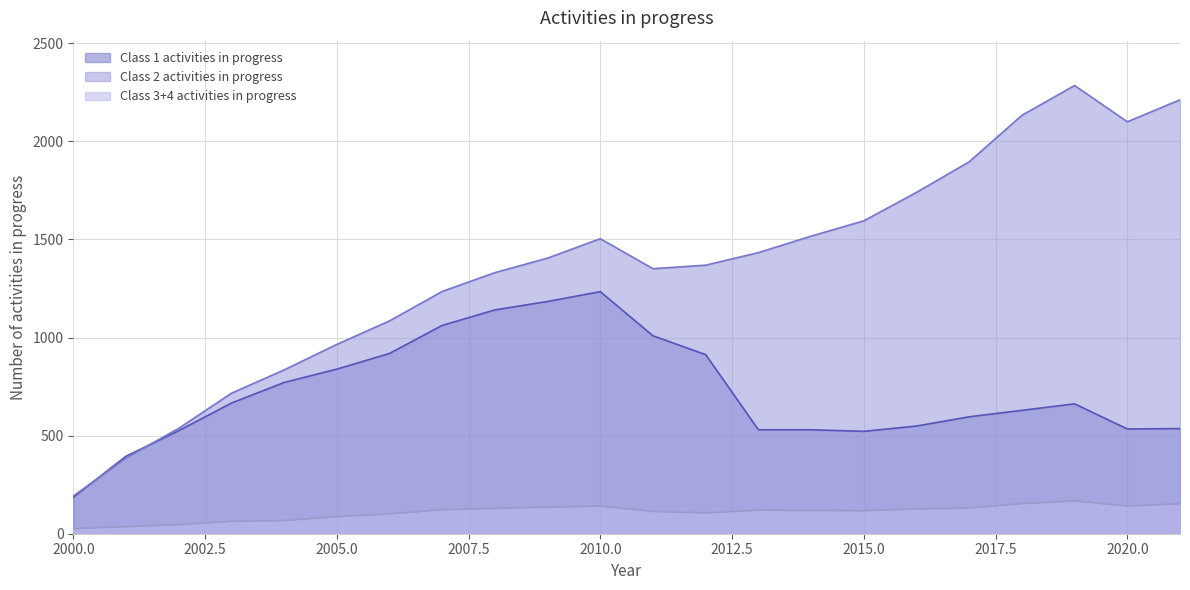

What is the minimum value for Class 2 activities in progress?

192